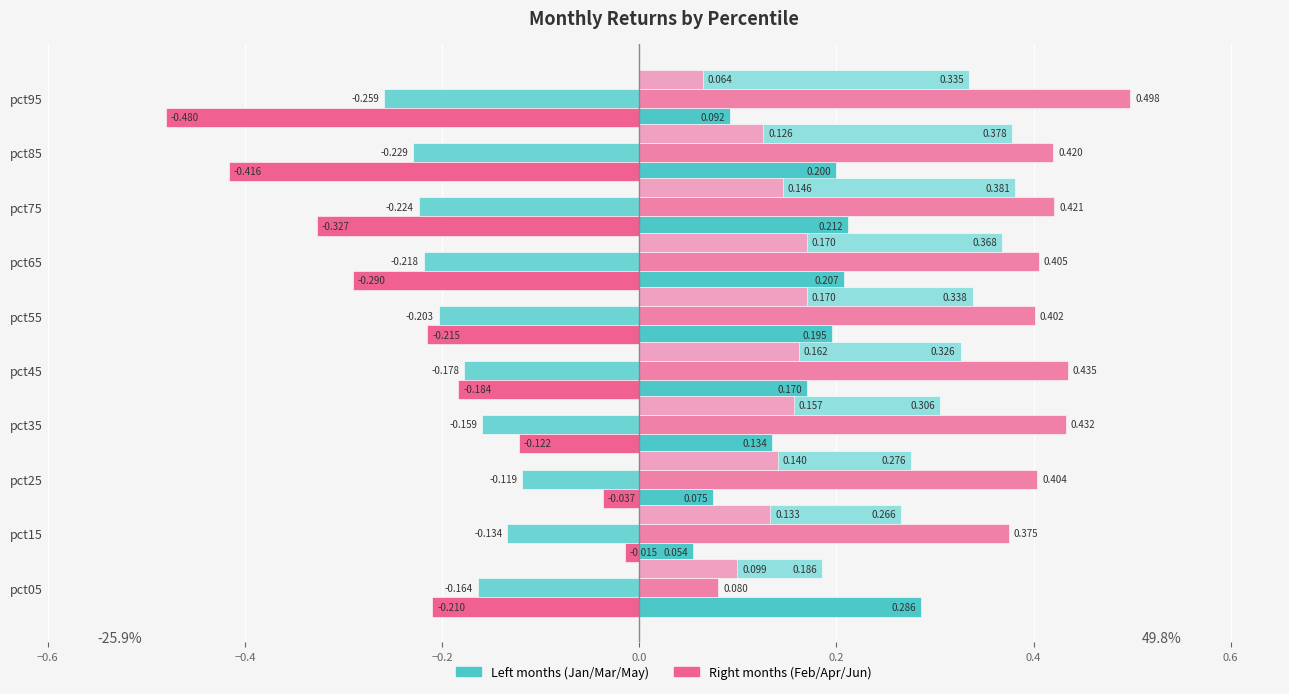

At which category does the chart reach its peak across all series?

9